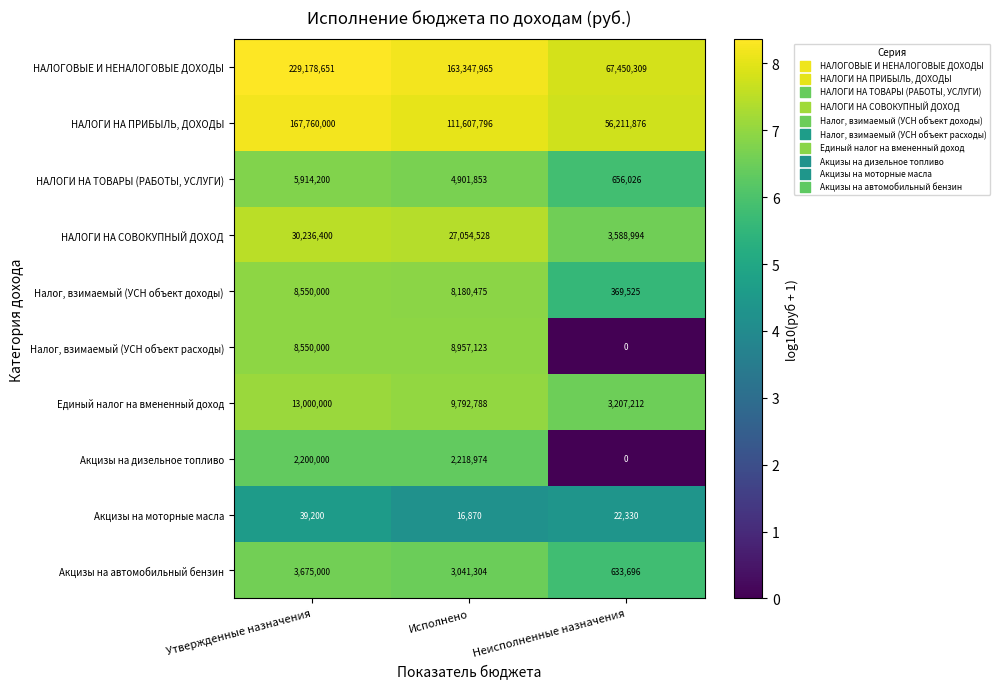

Which label corresponds to the largest value in the chart?

Утвержденные назначения